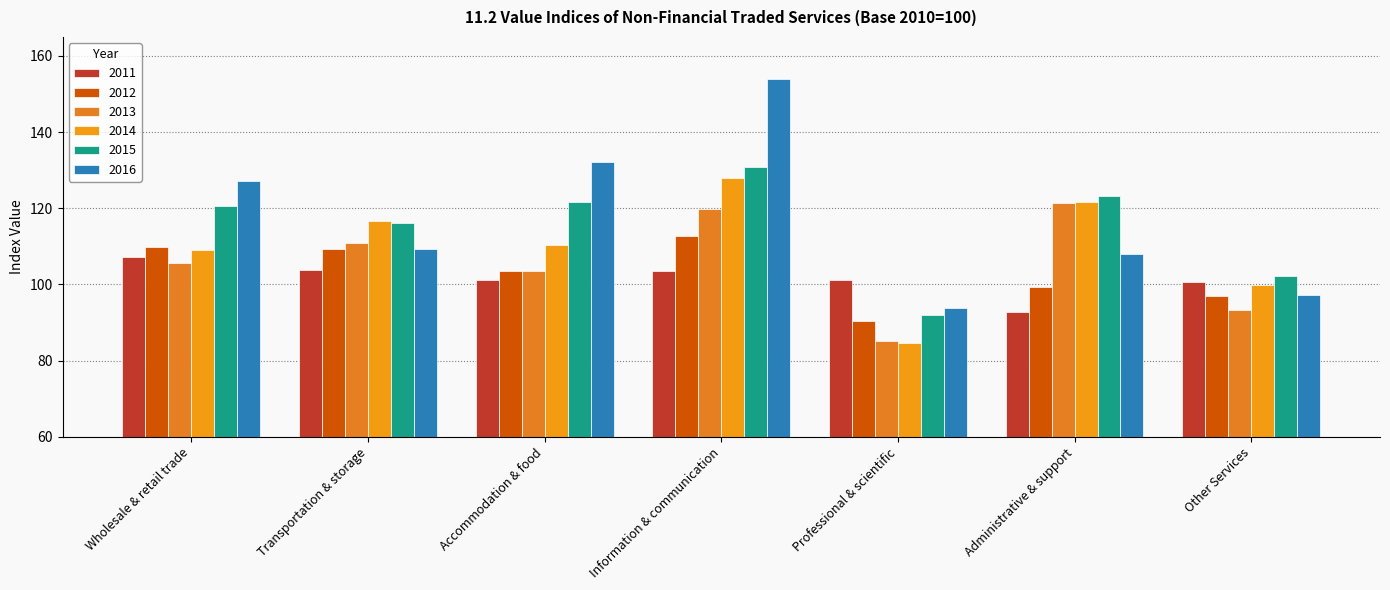

What is the total value across all series at Other Services?

590.0